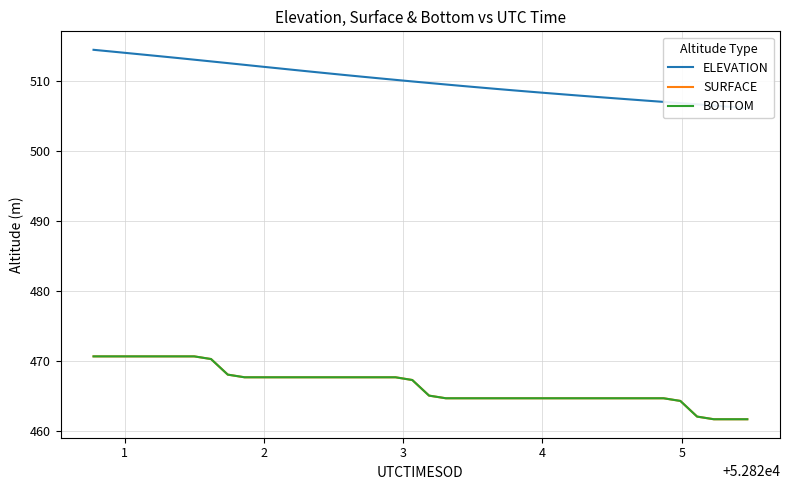

At which label is BOTTOM closest to 466?

20